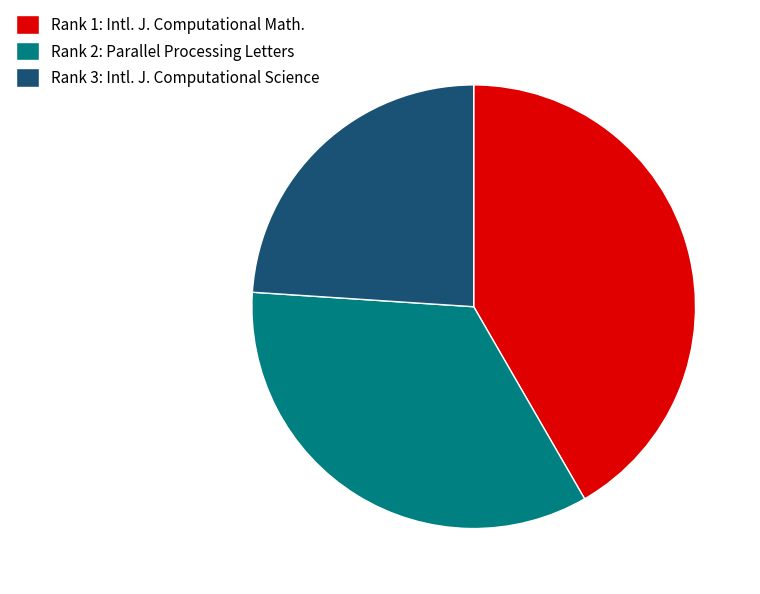

How many slices are in this pie chart?

3